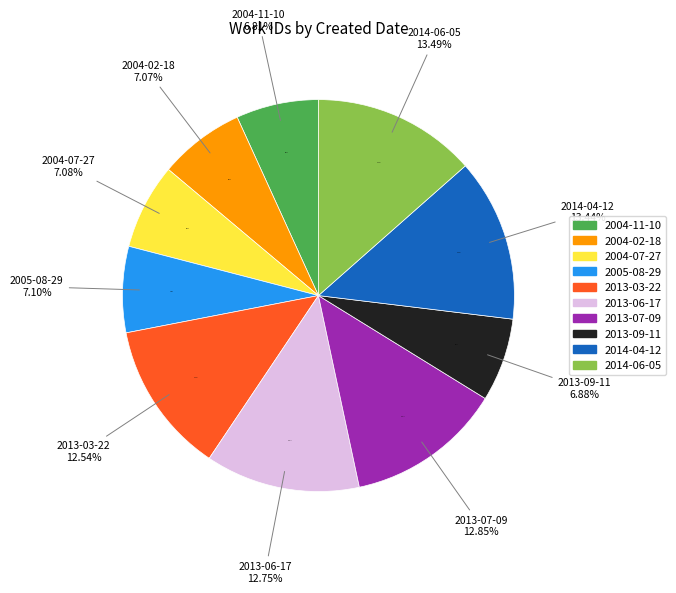

What is the change in value from 2004-02-18 to 2013-06-17?

+3326